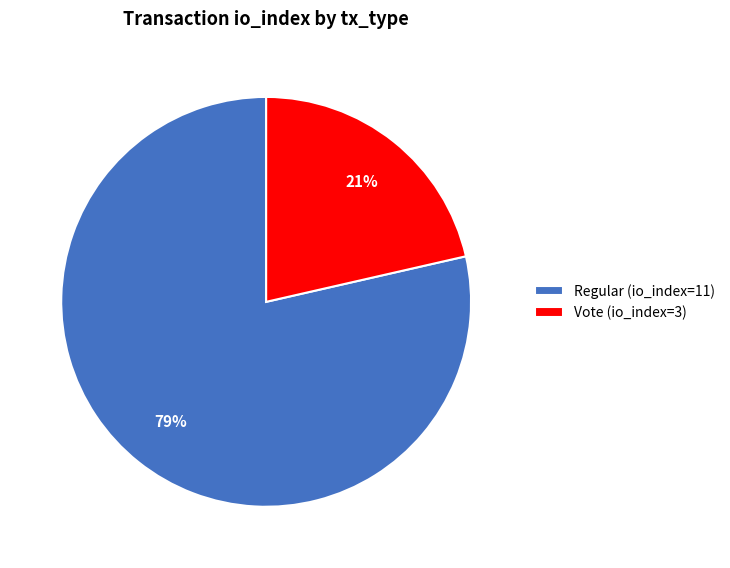

Do Regular (io_index=11) and Vote (io_index=3) together represent more than half of the pie?

Yes